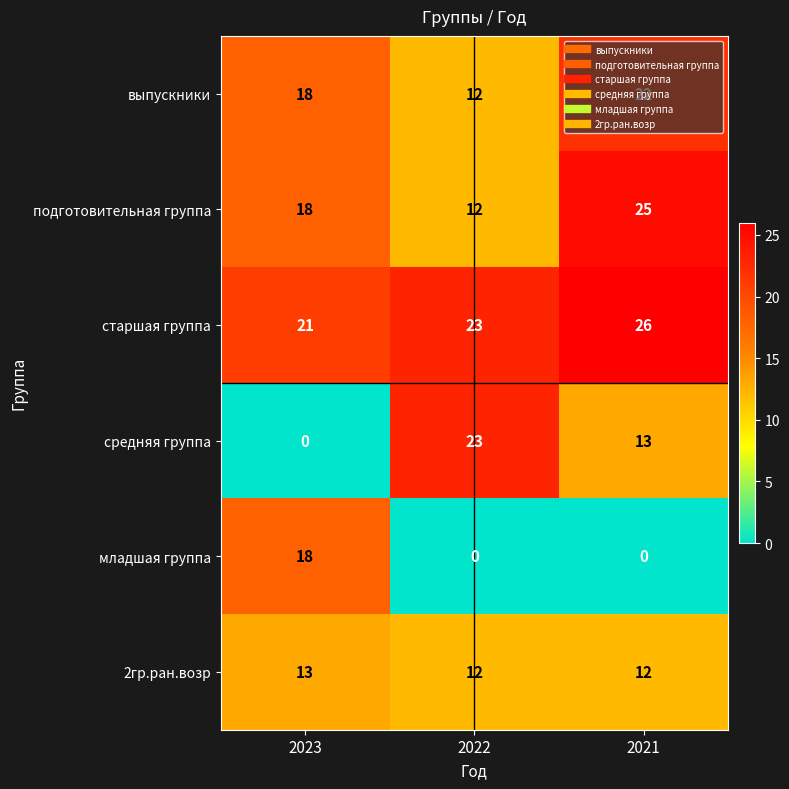

What is the difference between the highest and lowest values at 2021?

26